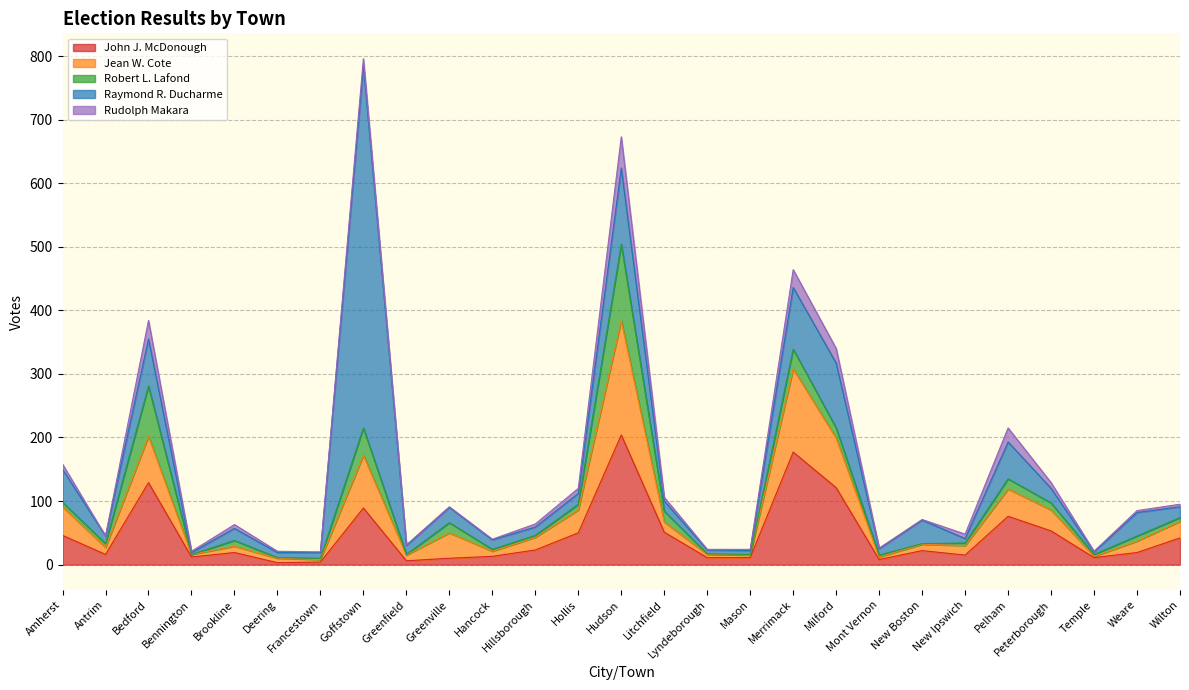

At which category does the chart reach its minimum across all series?

Bennington